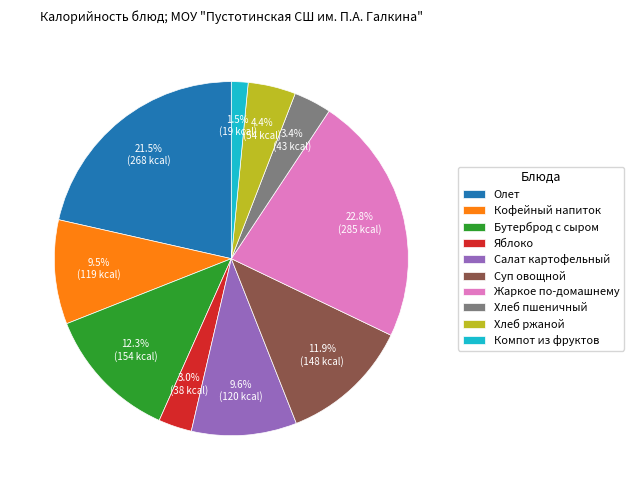

Approximately how many times larger is the value at Хлеб пшеничный compared to Хлеб ржаной?

0.8